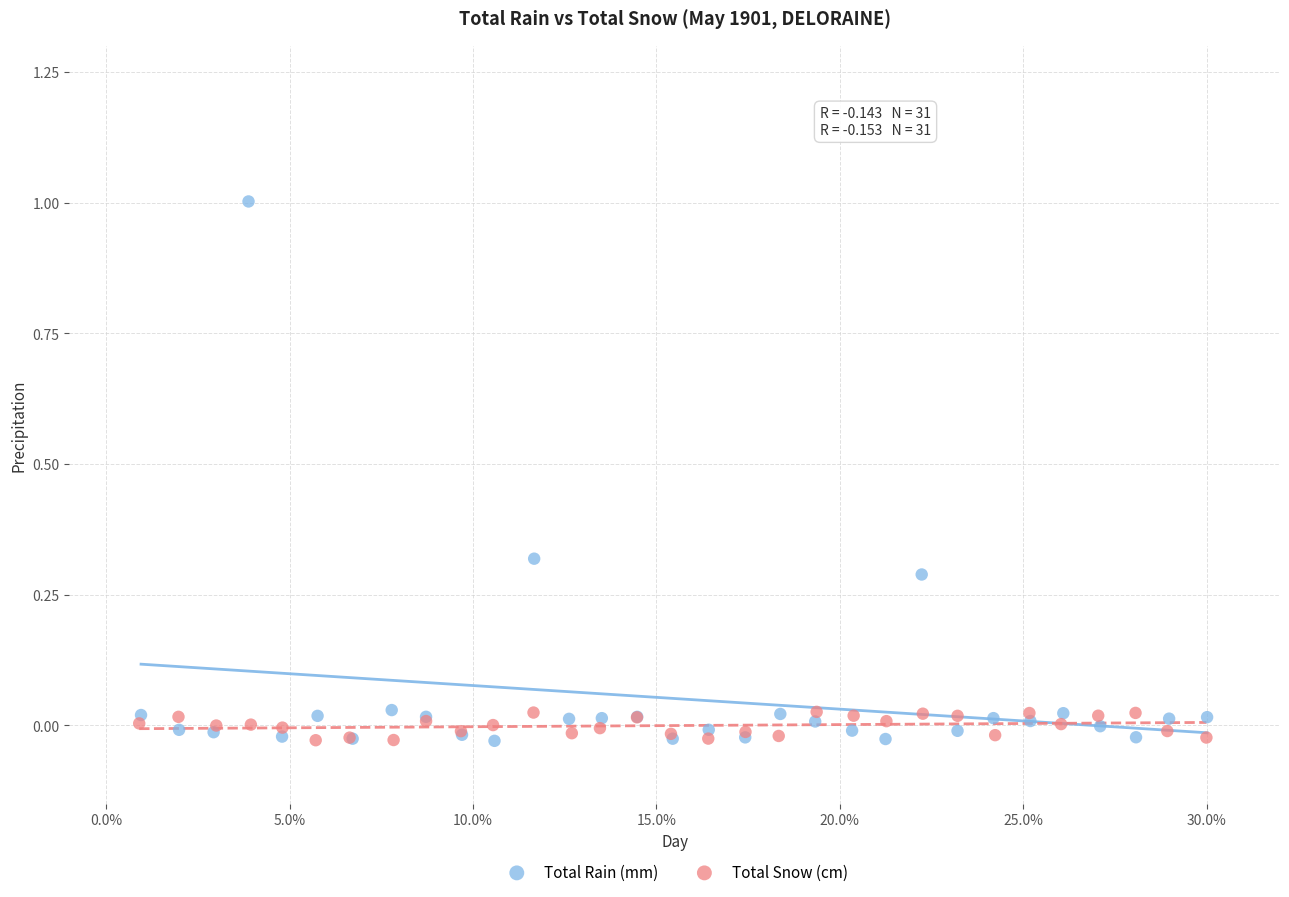

Which series has the widest spread of Y values?

Total Rain (mm)